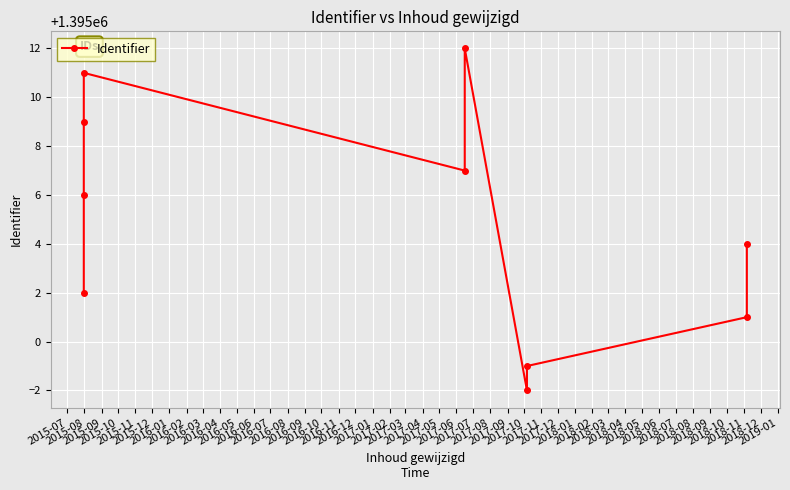

At which label is the value closest to 1395005?

2015-08